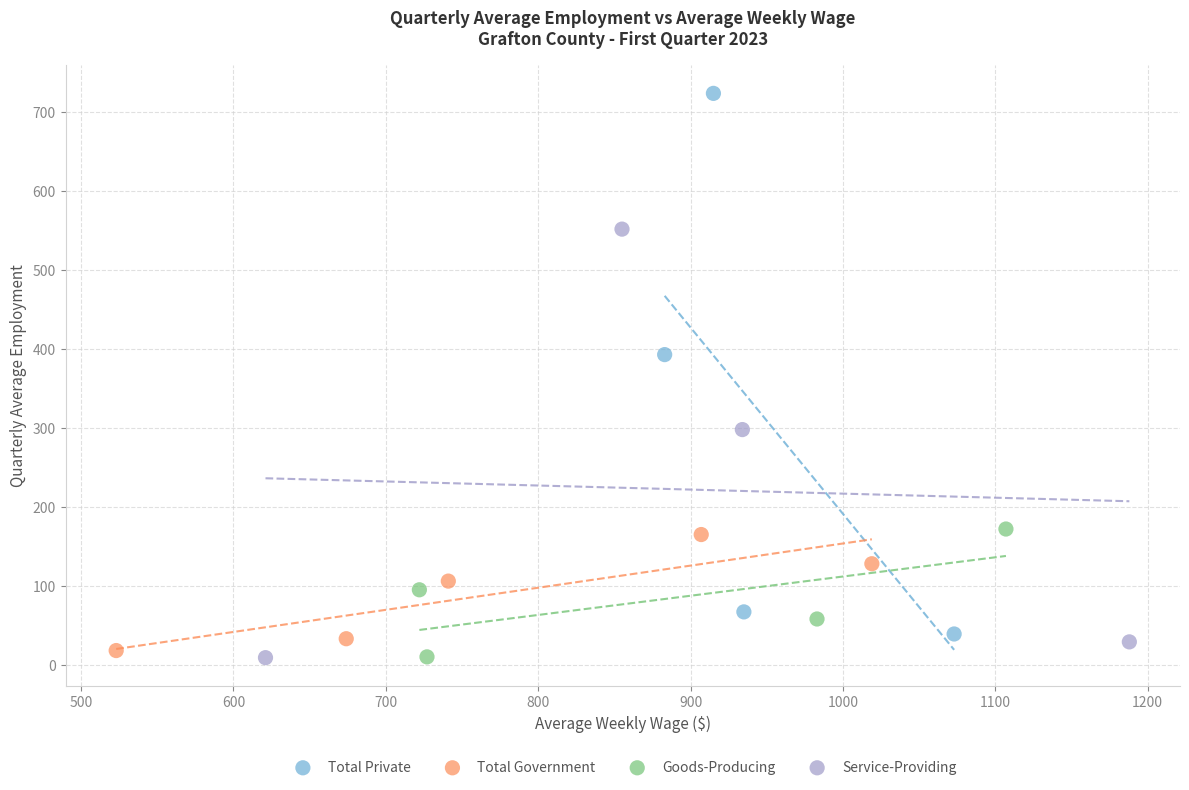

What are all the series names shown in the legend?

Total Private, Total Government, Goods-Producing, Service-Providing